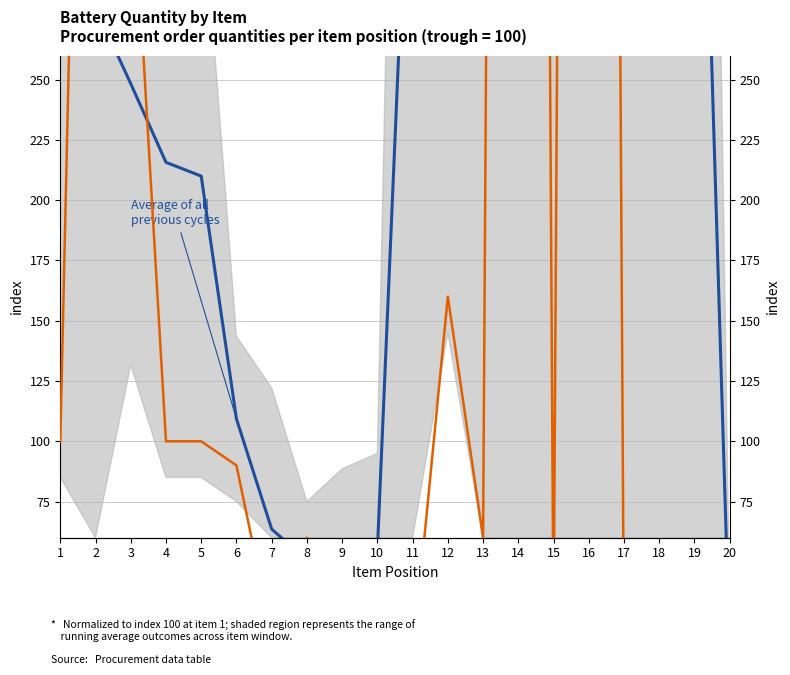

Rank the series by their maximum value, from lowest to highest.

Average of all previous cycles, Current